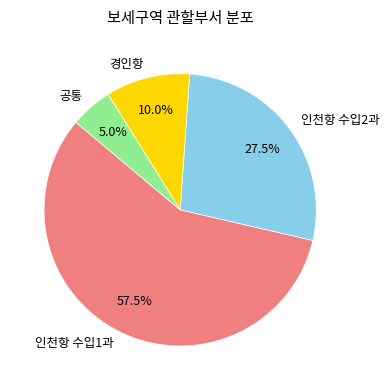

True or false: 경인항 accounts for 32% of the total.

False